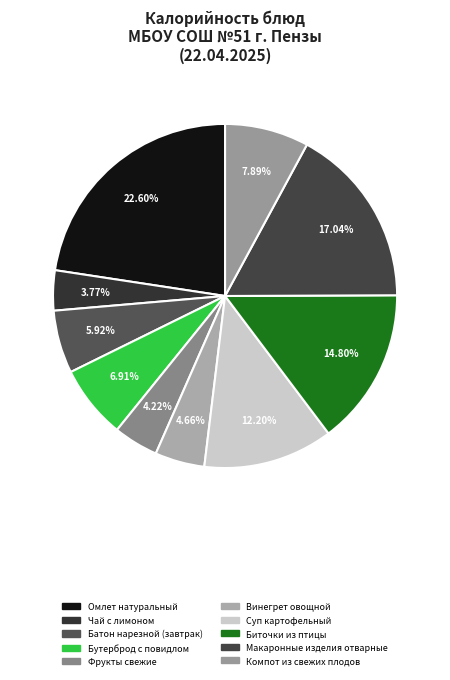

Does any single category account for the majority?

No